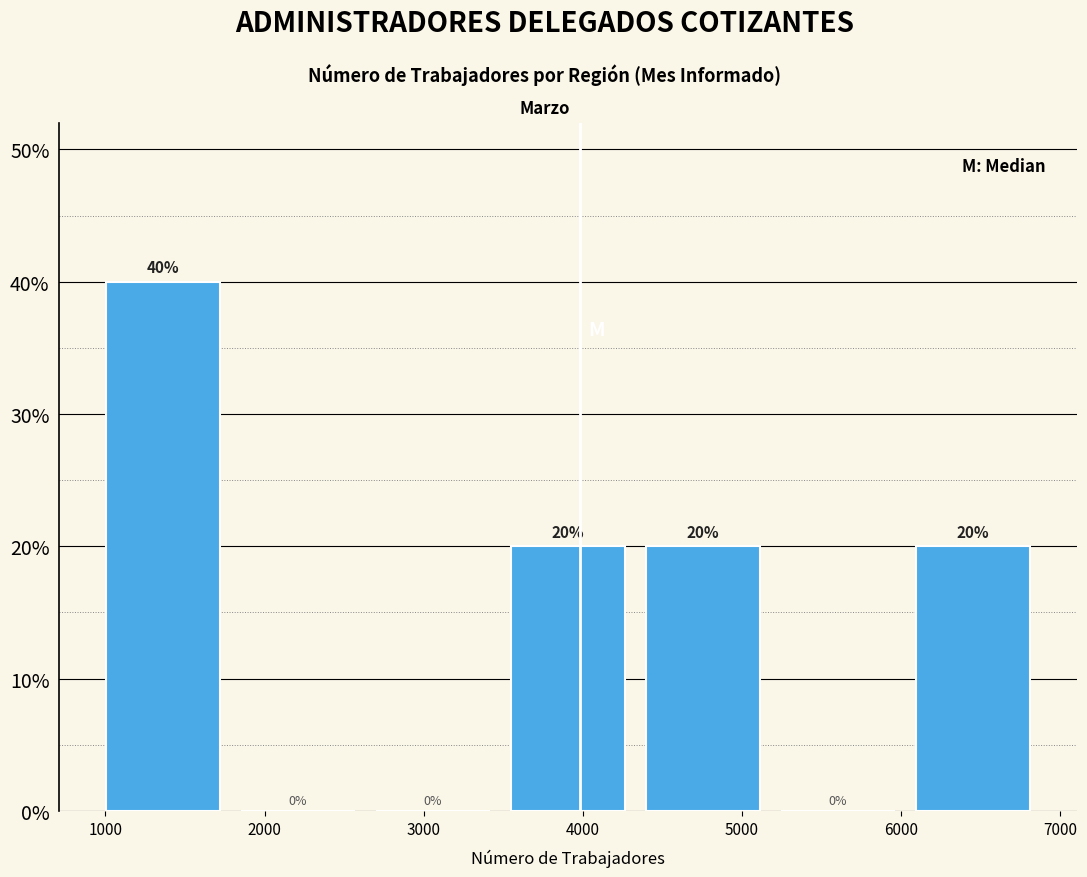

Over which range of the x-axis is the bar tallest?

900 to 1800